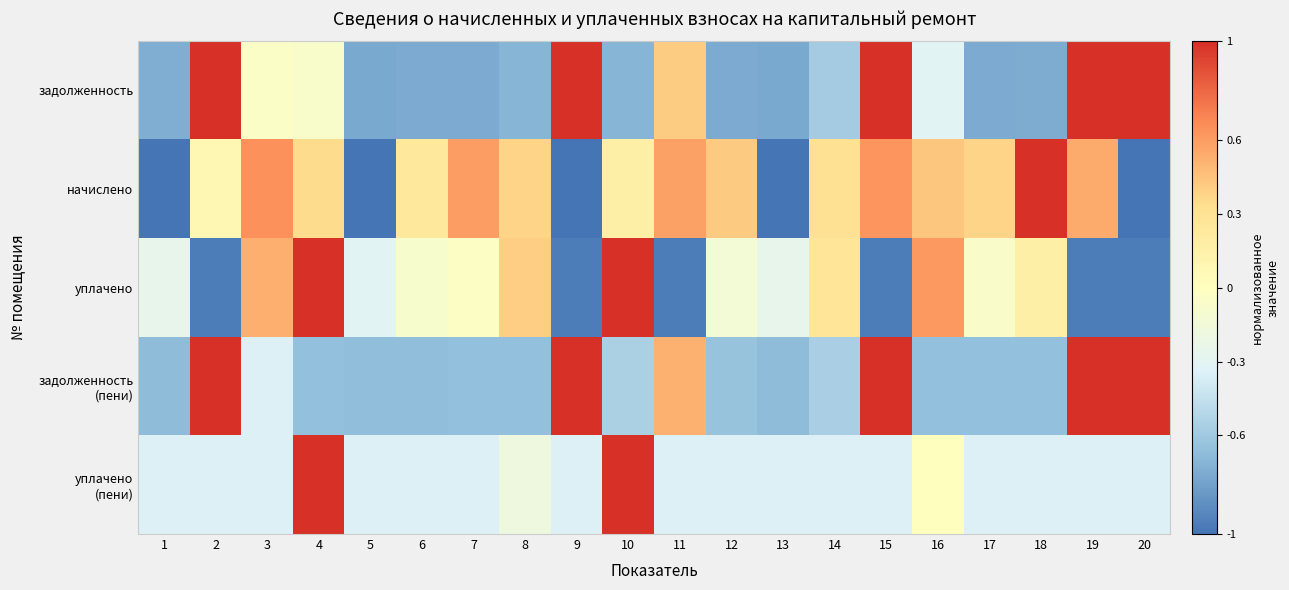

At which category does the chart reach its minimum across all series?

1